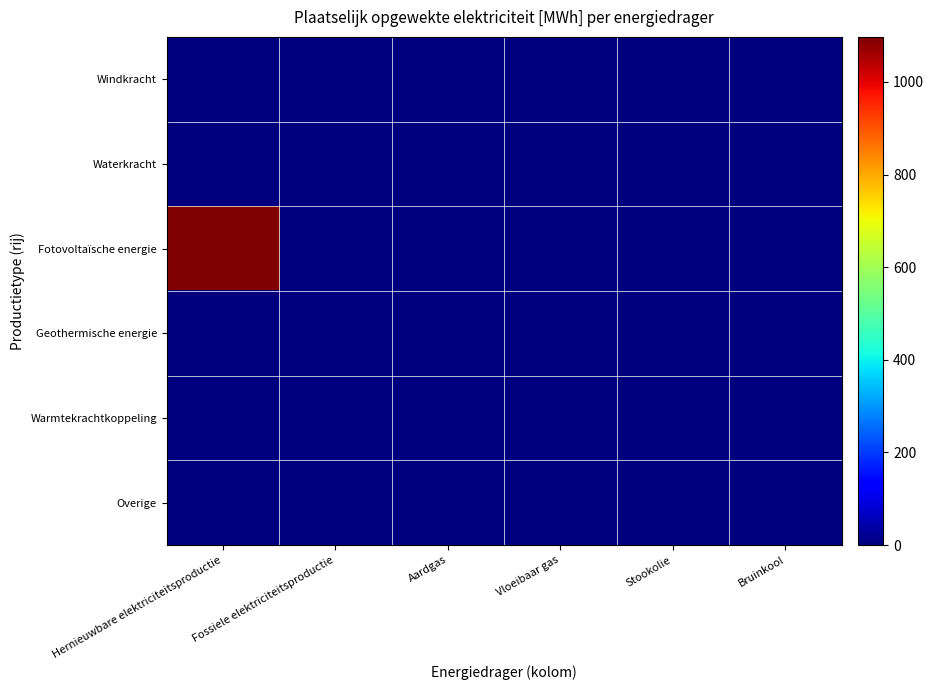

Which series has the largest range (max minus min)?

Fotovoltaïsche energie